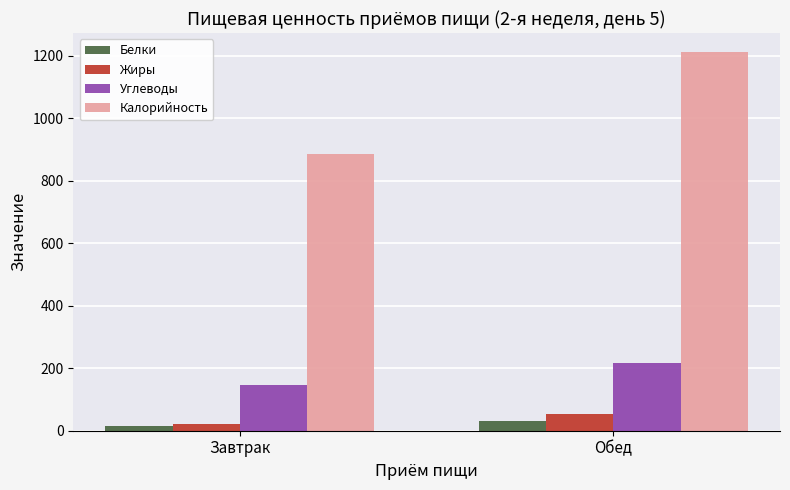

What is the difference between the Углеводы values at Завтрак and Обед?

70